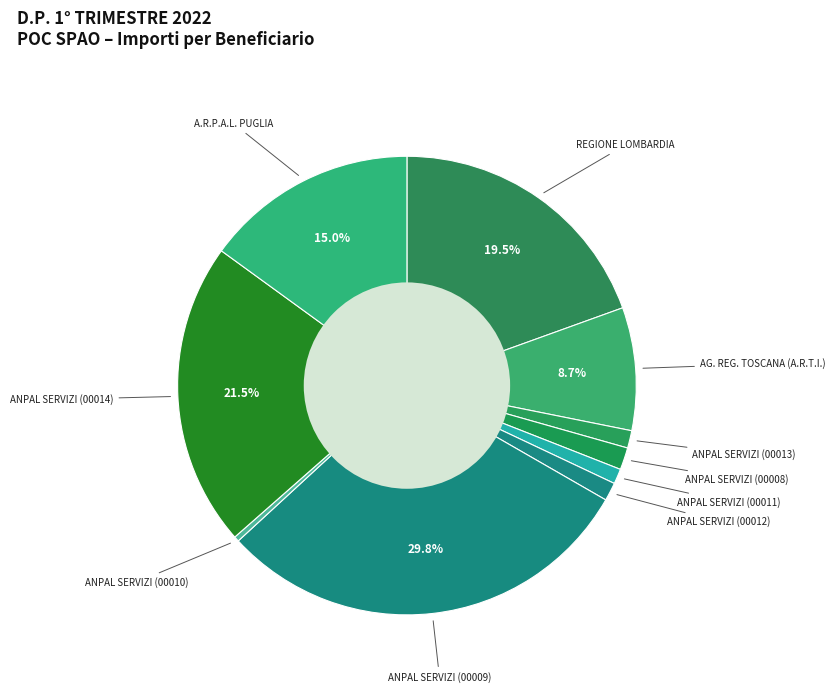

Rank the categories by value from highest to lowest.

ANPAL SERVIZI (00009), ANPAL SERVIZI (00014), REGIONE LOMBARDIA, A.R.P.A.L. PUGLIA, AG. REG. TOSCANA (A.R.T.I.), ANPAL SERVIZI (00008), ANPAL SERVIZI (00012), ANPAL SERVIZI (00013), ANPAL SERVIZI (00011), ANPAL SERVIZI (00010)